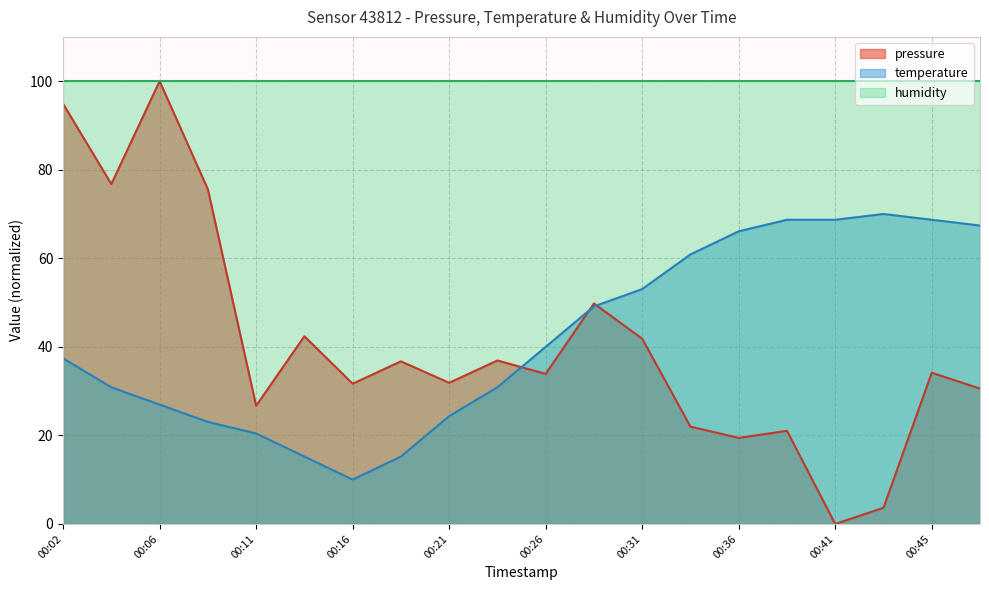

Reading left to right, extract all data points from this chart.

pressure: 00:02=94.9	00:04=76.8	00:06=100.0	00:09=75.6	00:11=26.7	00:14=42.4	00:16=31.7	00:19=36.7	00:21=31.9	00:24=36.9	00:26=33.9	00:28=49.8	00:31=41.8	00:33=22.0	00:36=19.4	00:38=21.0	00:41=0.0	00:43=3.7	00:45=34.2	00:48=30.6
temperature: 00:02=37.4	00:04=30.9	00:06=27.0	00:09=23.0	00:11=20.4	00:14=15.2	00:16=10.0	00:19=15.2	00:21=24.3	00:24=30.9	00:26=40.0	00:28=49.1	00:31=53.0	00:33=60.9	00:36=66.1	00:38=68.7	00:41=68.7	00:43=70.0	00:45=68.7	00:48=67.4